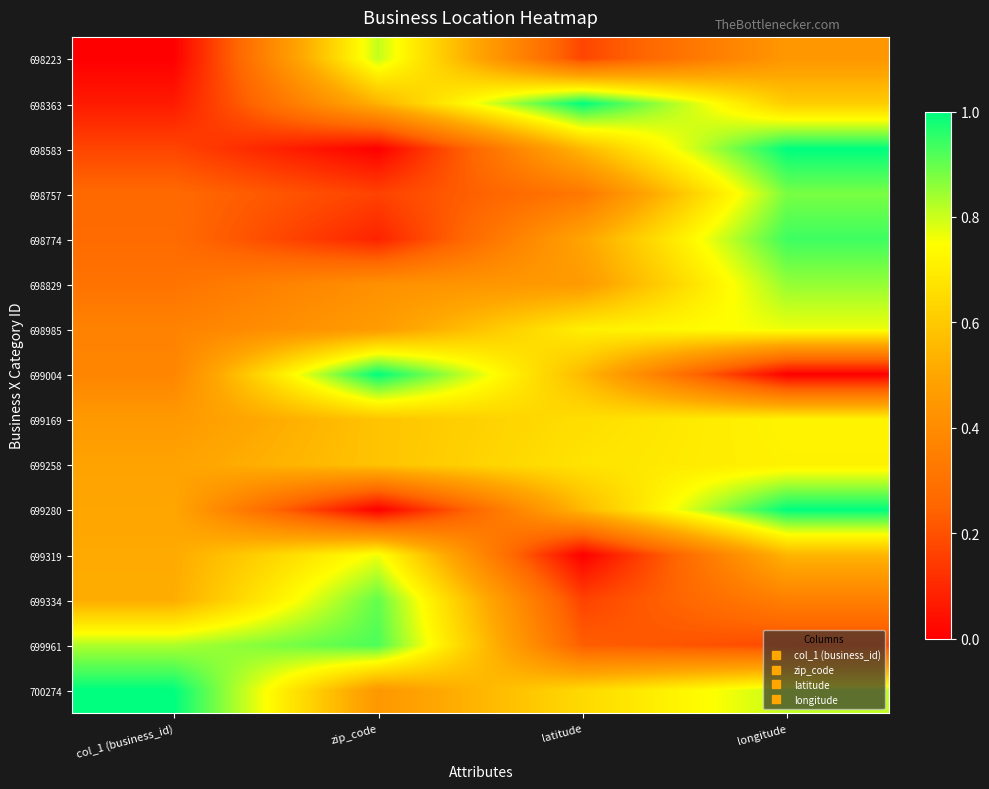

What is the spread (max minus min) of values at zip_code?

1.0